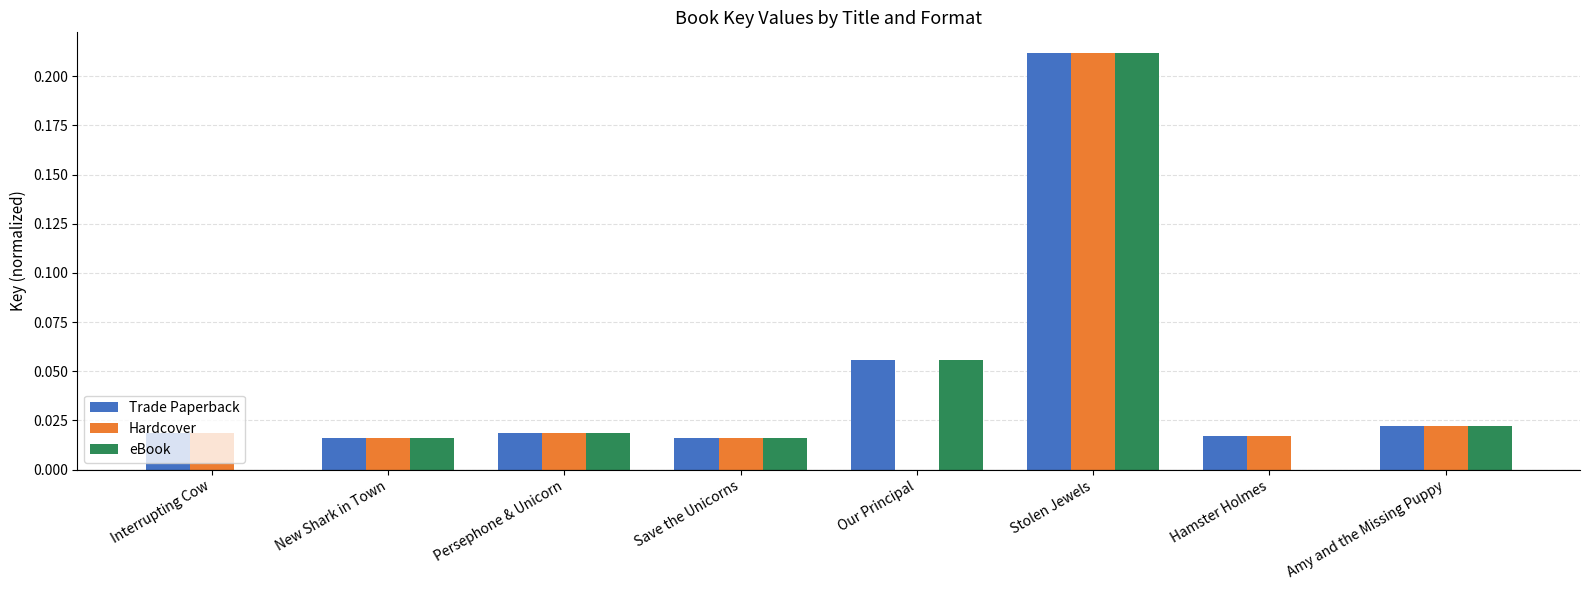

Which series changed the most between Hamster Holmes and Amy and the Missing Puppy?

eBook